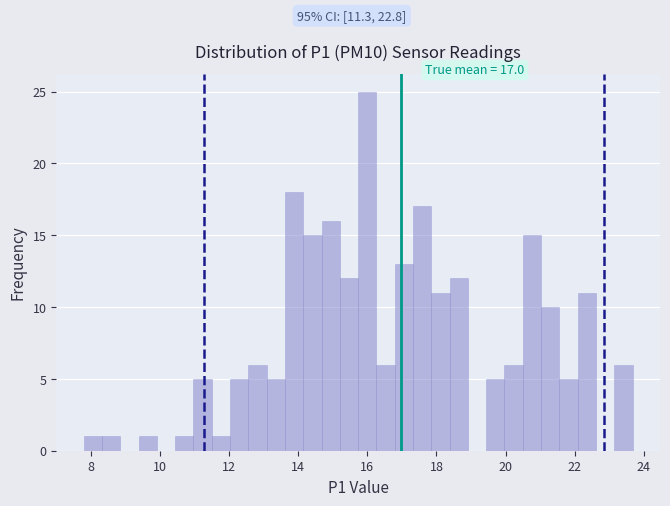

Around what value on the x-axis is the tallest bar? Give the approximate position of its centre, as read against the axis.

16.0